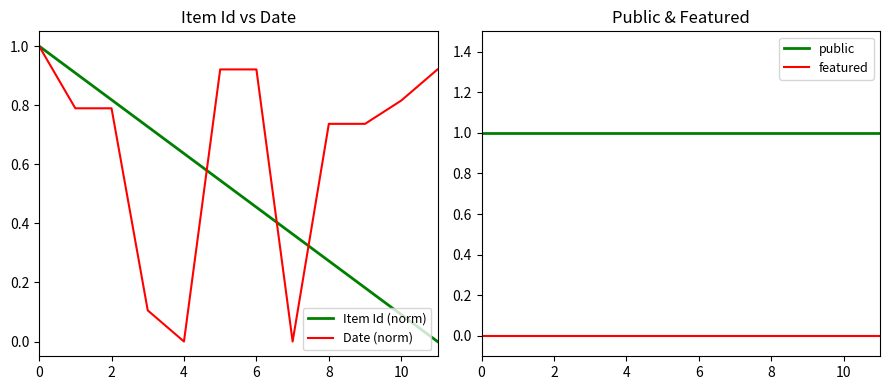

True or false: featured and public intersect in this chart.

False